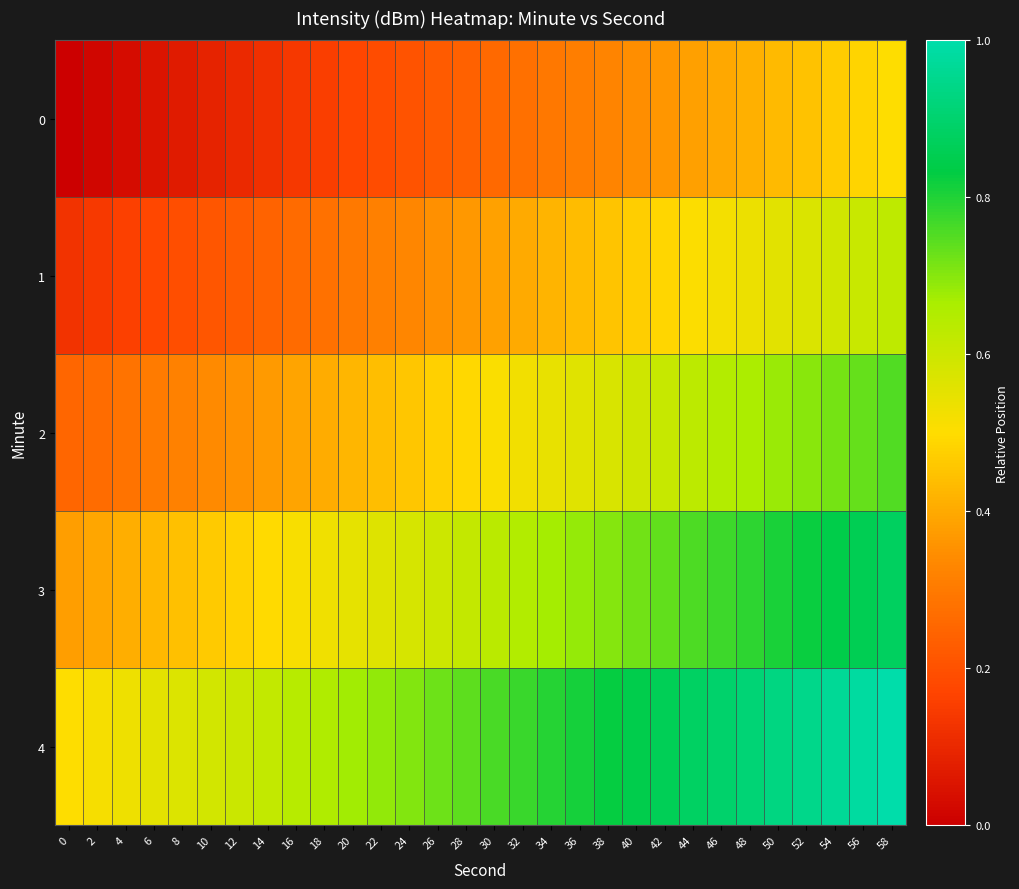

At 6, list the series in order from smallest to largest.

0, 1, 2, 3, 4